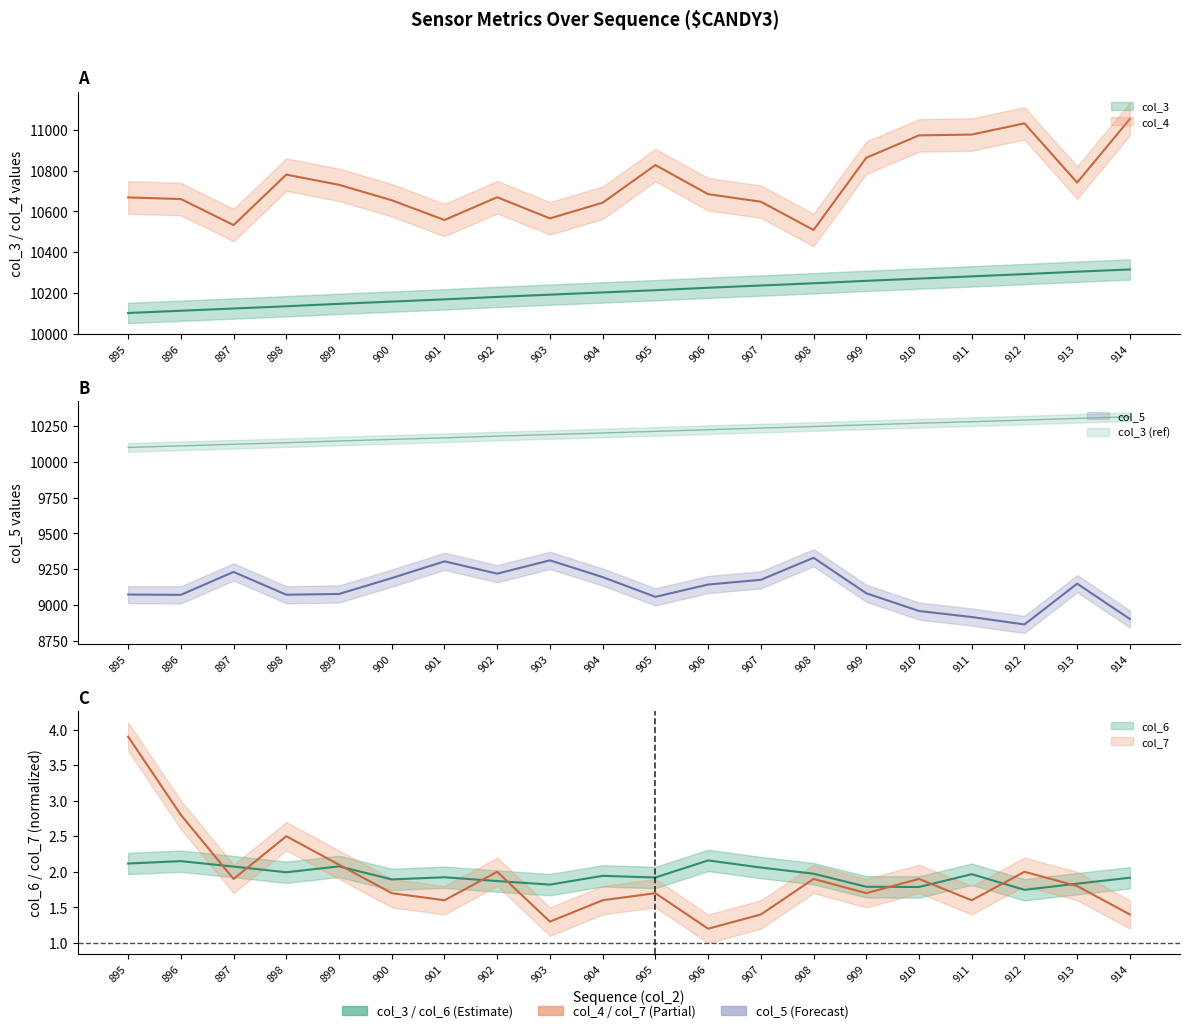

The value of col_5 at 910 is 8958.0. True or false?

True